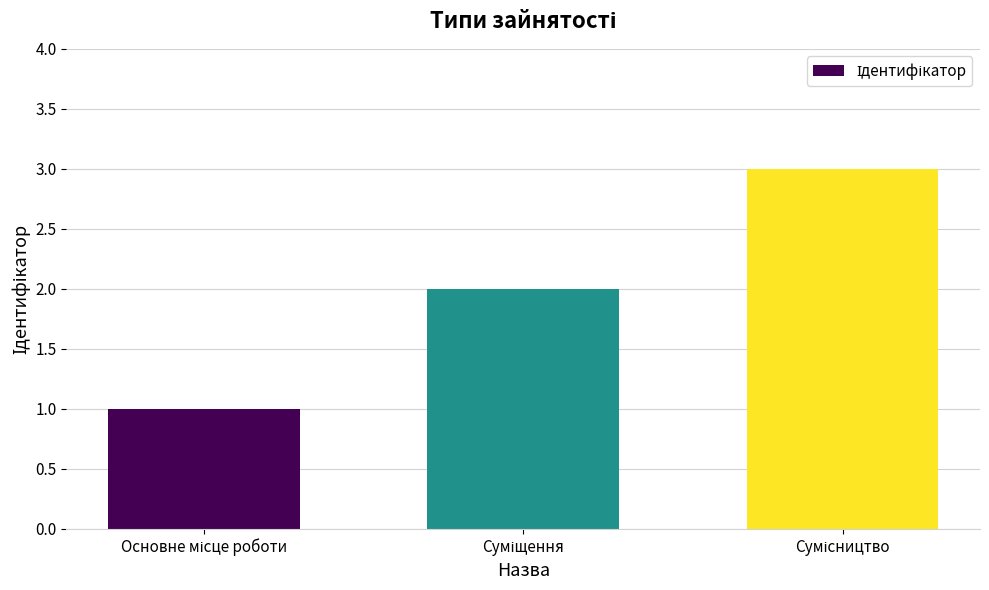

What is the average value?

2